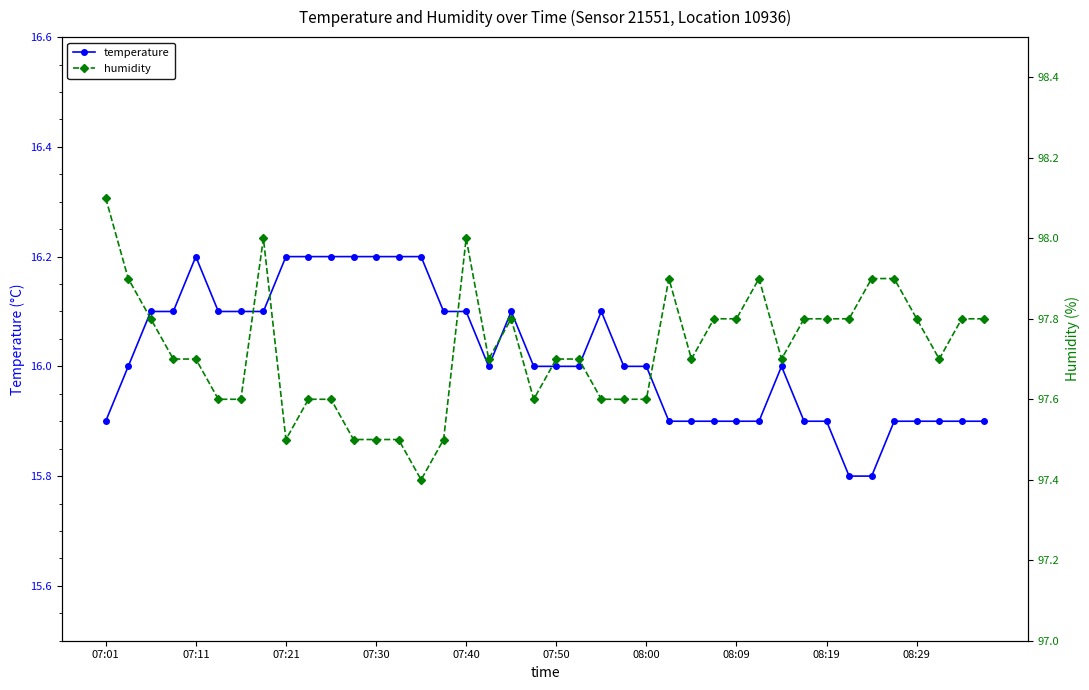

How many distinct data groups are displayed?

2